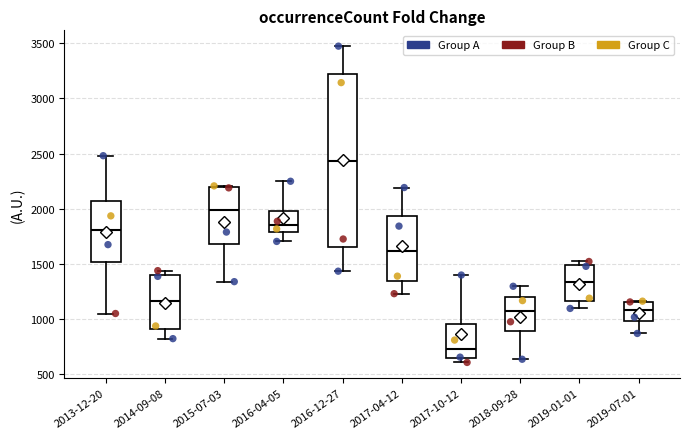

Reading left to right, read every box against the y-axis: the position of its median line, the range the box covers, and the ends of its whiskers. The values are not printed on the chart, so give them approximately, as read against the axis.

2013-12-20: median 1800, box 1500 to 2050, whiskers 1050 to 2500
2014-09-08: median 1150, box 900 to 1400, whiskers 800 to 1450
2015-07-03: median 2000, box 1700 to 2200, whiskers 1350 to 2200
2016-04-05: median 1850, box 1800 to 2000, whiskers 1700 to 2250
2016-12-27: median 2450, box 1650 to 3250, whiskers 1450 to 3500
2017-04-12: median 1600, box 1350 to 1950, whiskers 1250 to 2200
2017-10-12: median 750, box 650 to 950, whiskers 600 to 1400
2018-09-28: median 1050, box 900 to 1200, whiskers 650 to 1300
2019-01-01: median 1350, box 1150 to 1500, whiskers 1100 to 1500 (just above the box's upper edge)
2019-07-01: median 1100, box 1000 to 1150, whiskers 850 to 1150